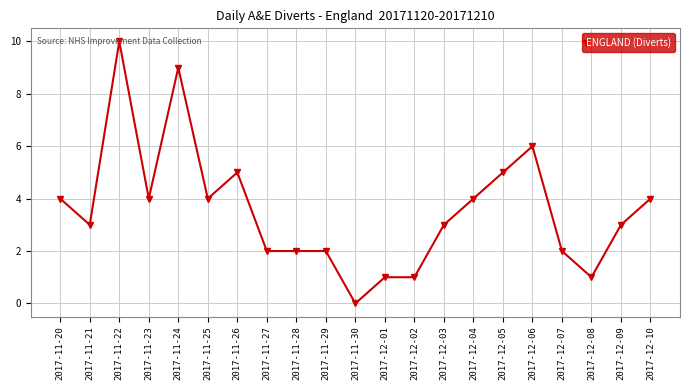

What is the maximum value shown in the chart?

10